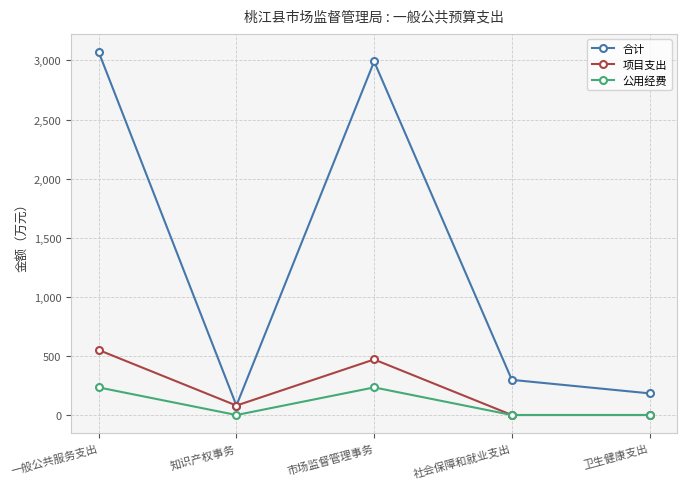

The 项目支出 series shows 0.0 at 社会保障和就业支出. True or false?

True